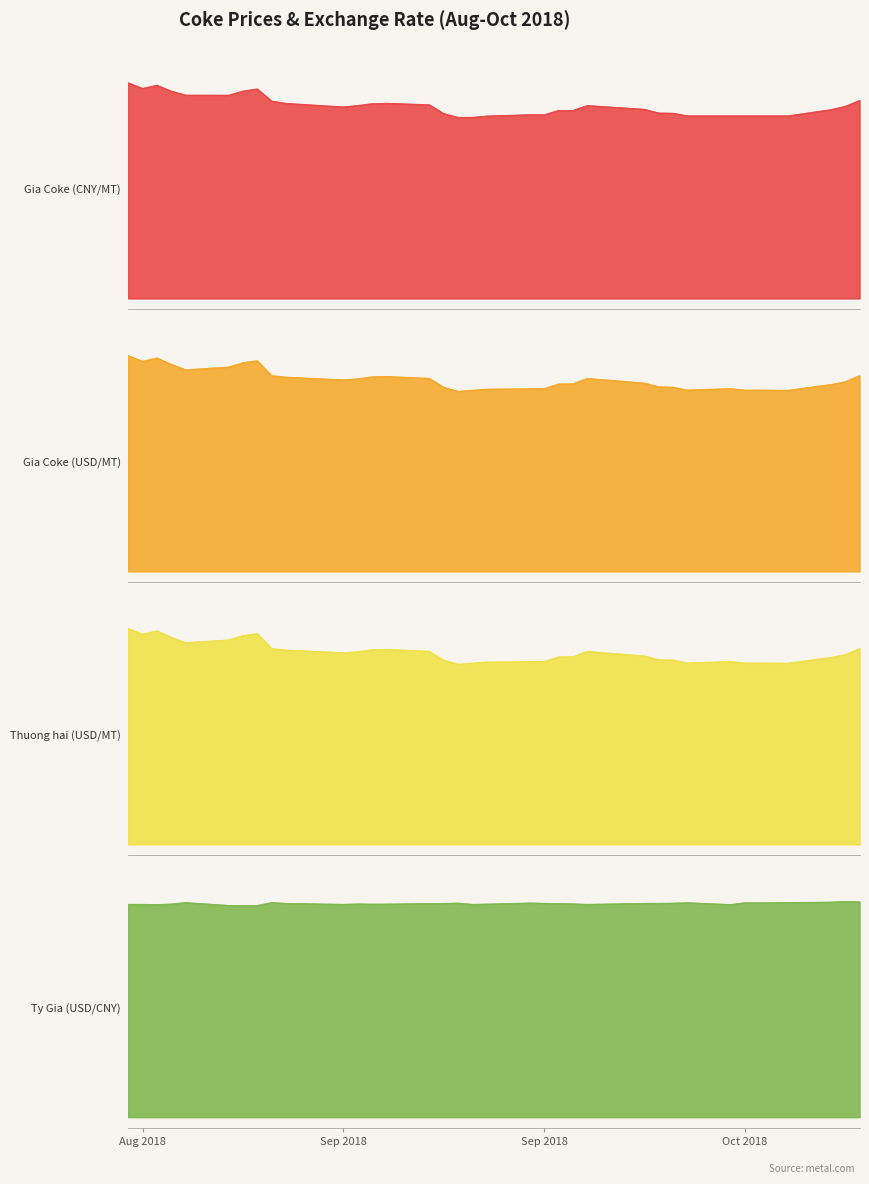

True or false: Ty Gia (USD/CNY) and Thuong hai (USD/MT) cross at least once.

False